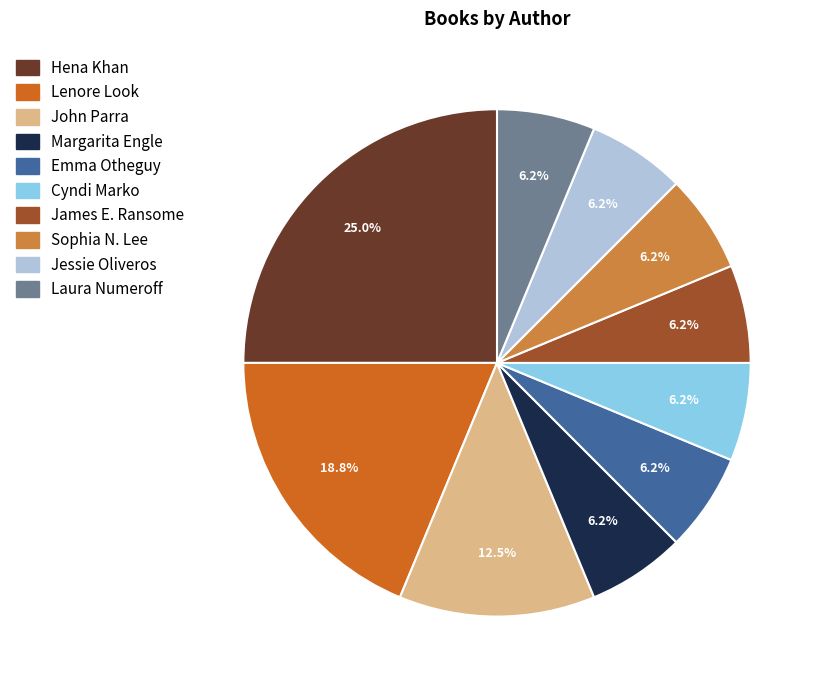

Count the number of slices in the pie.

10